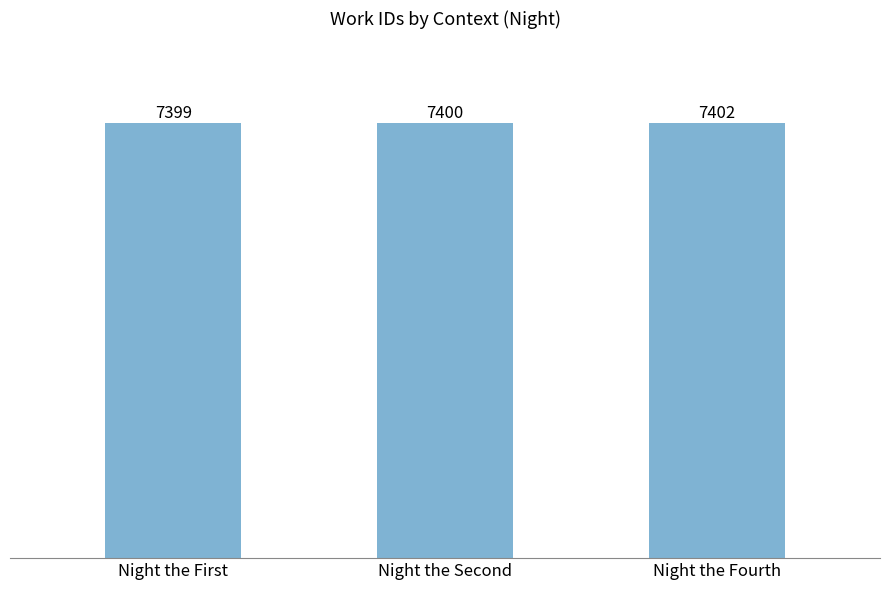

Does the chart contain any negative values?

No